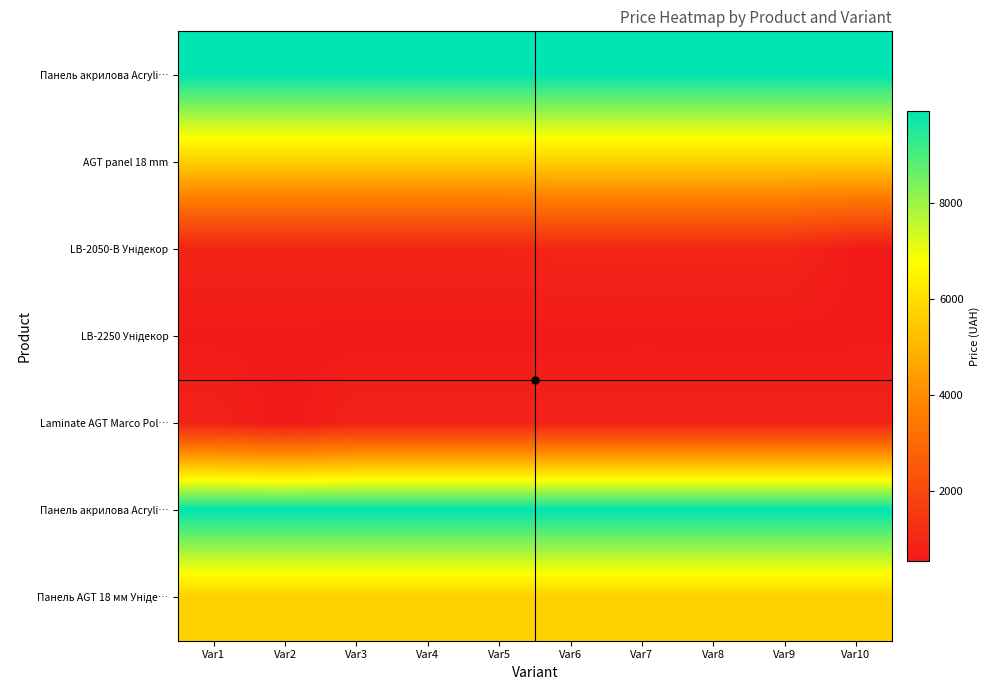

Between Var8 and Var9, which is larger?

Var8